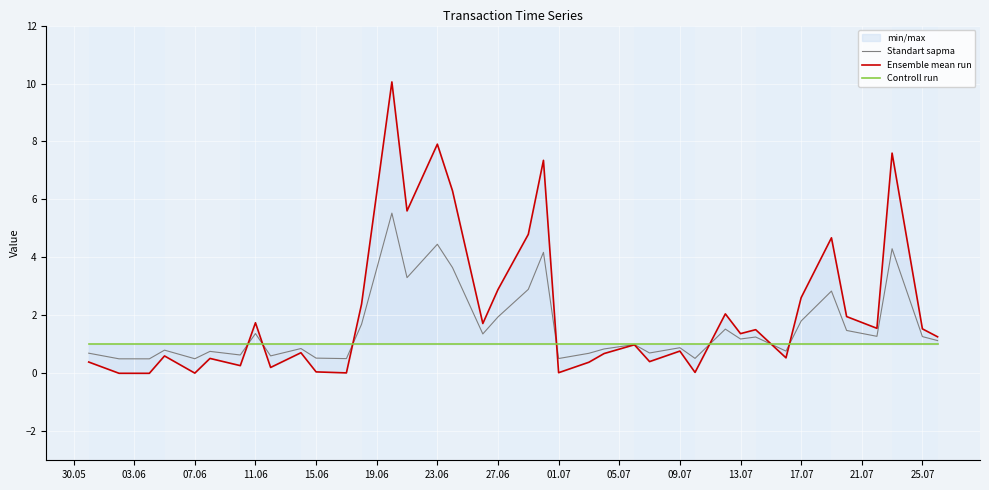

What is the sum of all Controll run values?

39.0